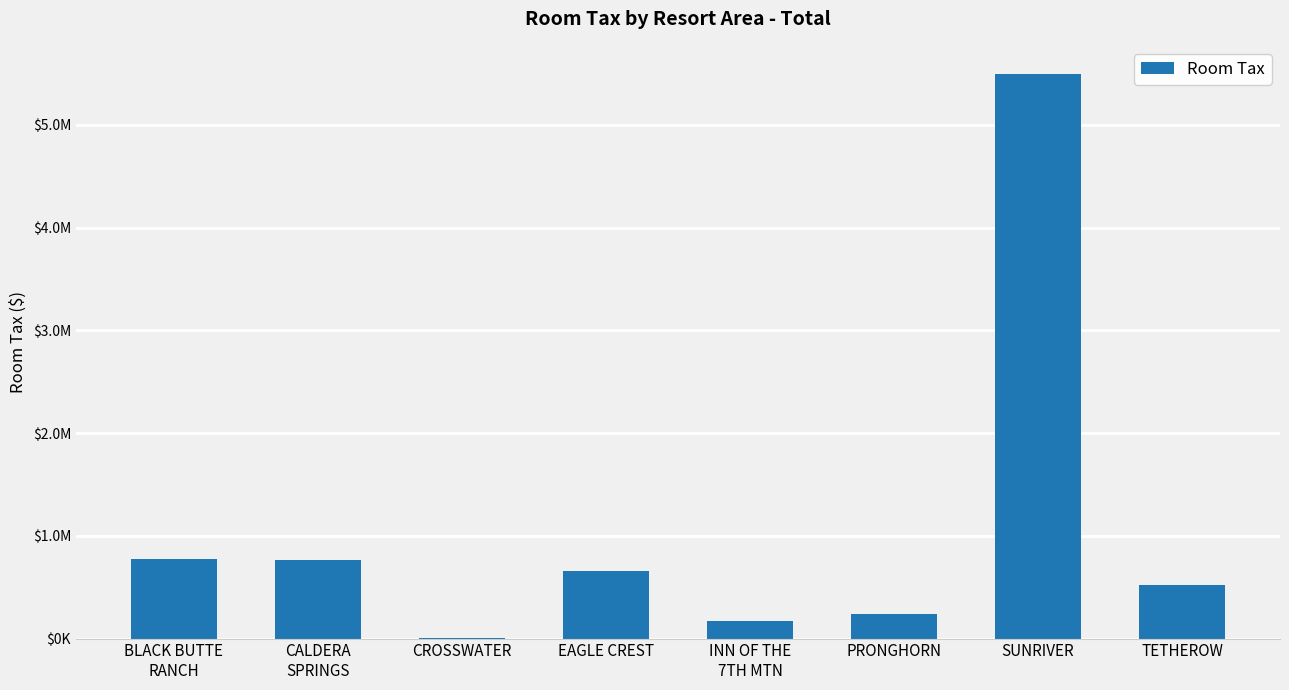

Reading right to left, list all the values displayed in this chart.

TETHEROW=523337.2	SUNRIVER=5493695.8	PRONGHORN=236490.8	INN OF THE
7TH MTN=169879.5	EAGLE CREST=661798.6	CROSSWATER=6800.6	CALDERA
SPRINGS=768145.3	BLACK BUTTE
RANCH=777406.8